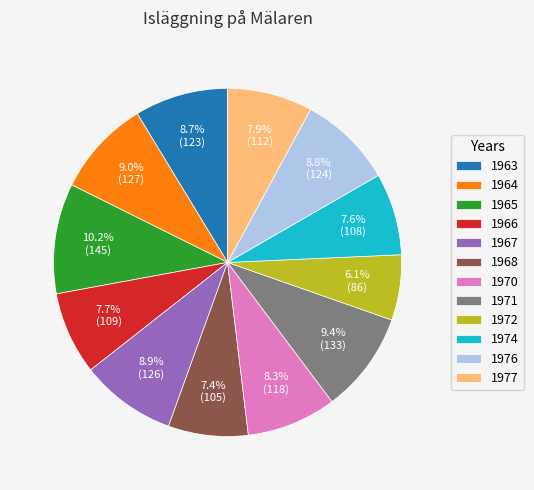

To the nearest percent, what is the difference between the largest and smallest slice percentages?

4%